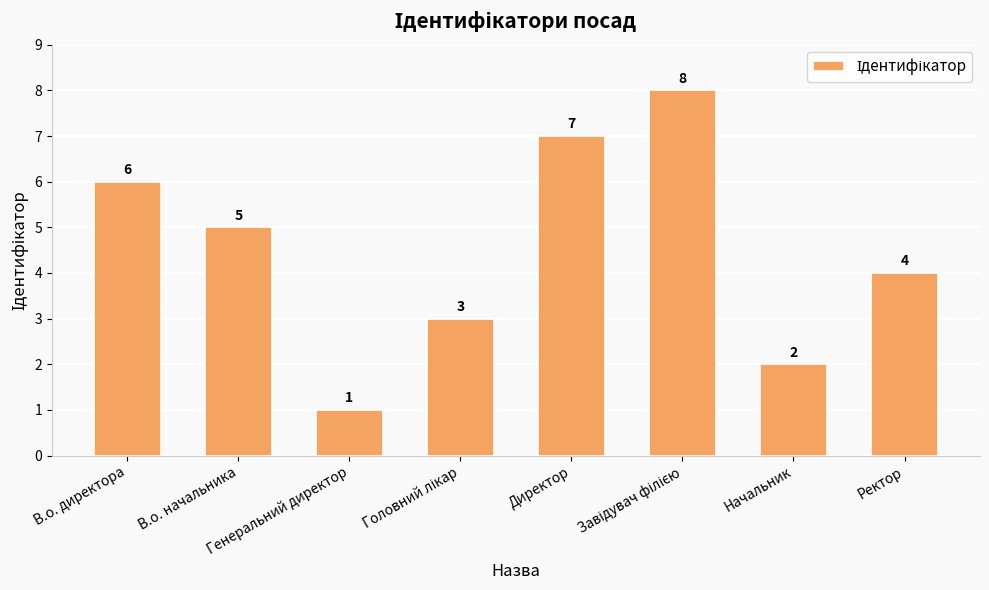

What is the smallest value displayed?

1